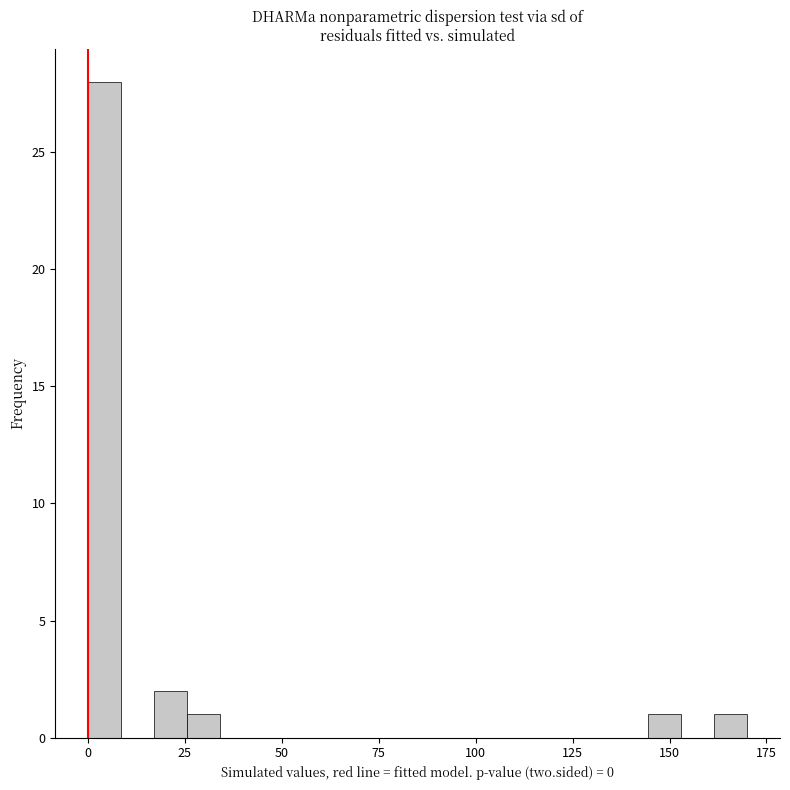

Around what value on the x-axis is the tallest bar? Give the approximate position of its centre, as read against the axis.

5